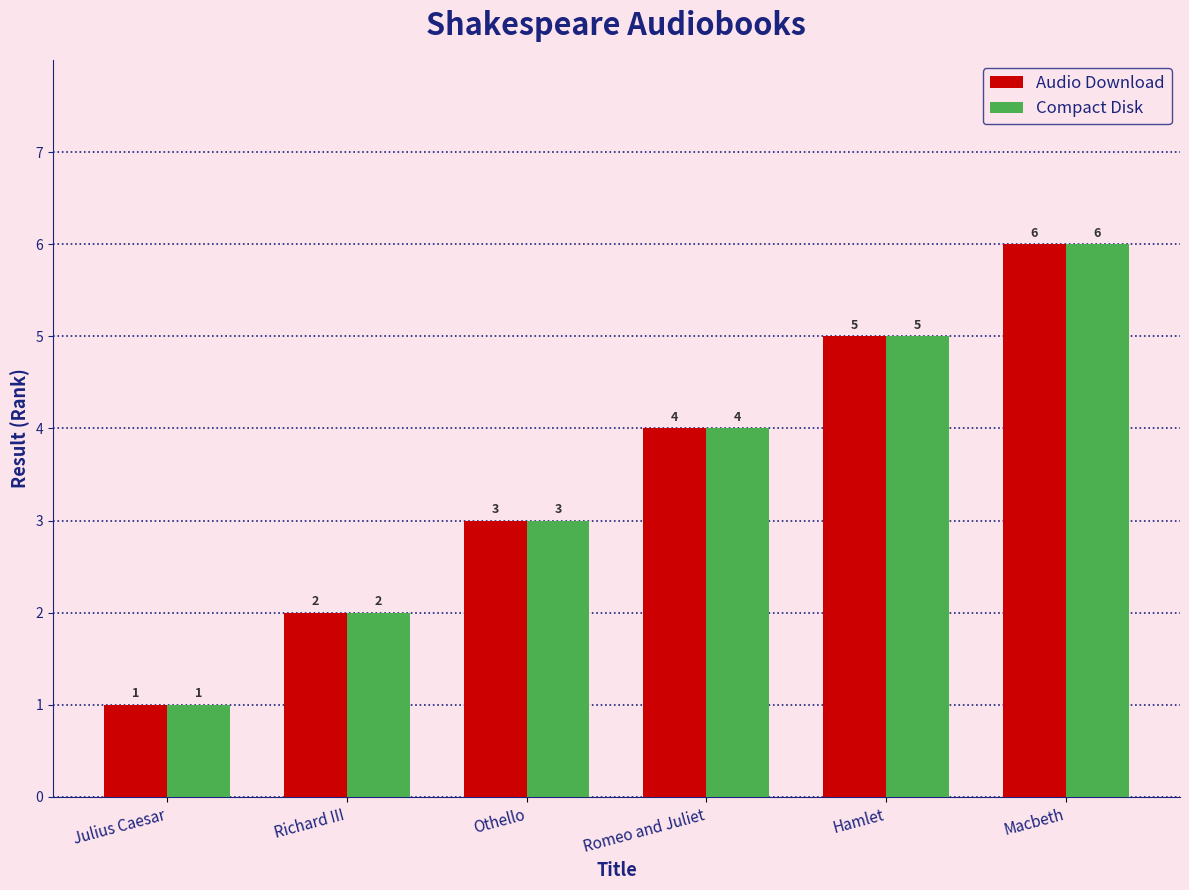

What is the difference between the maximum and minimum values in the Audio Download series?

5